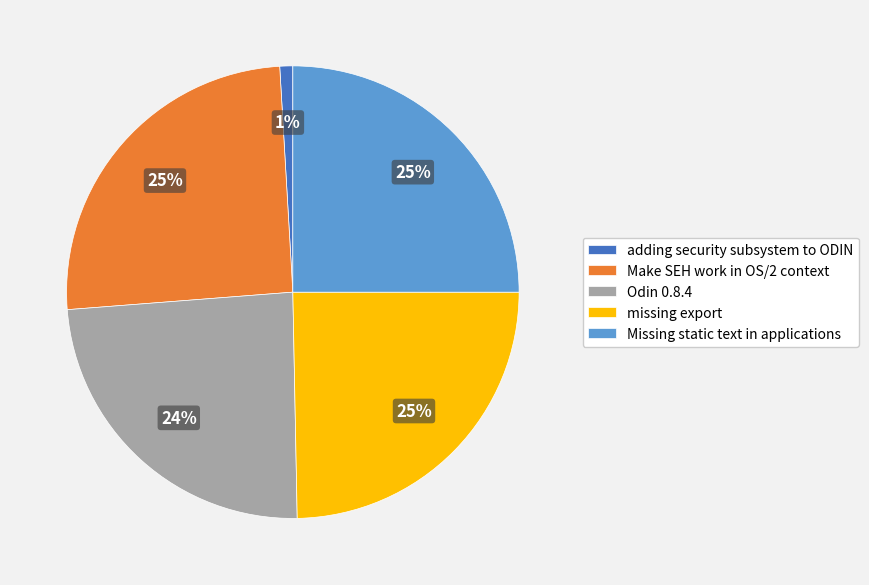

Approximately how many times larger is the value at Odin 0.8.4 compared to Make SEH work in OS/2 context?

1.0